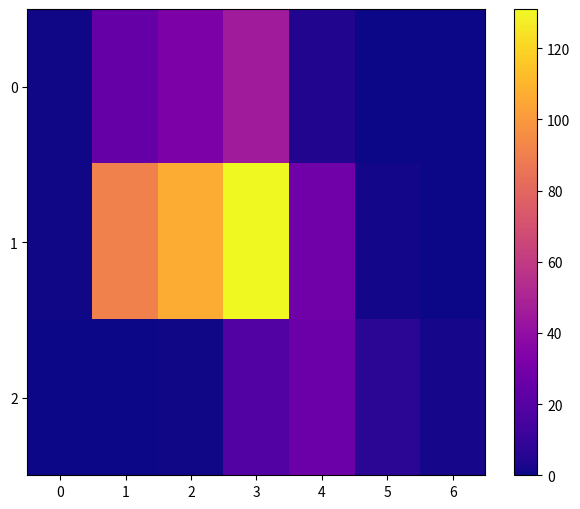

List the series in order of their peak value, highest first.

1, 0, 2